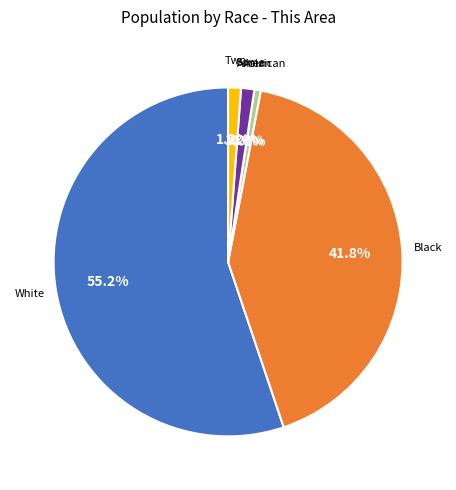

The White alone slice represents 55% of the pie. True or false?

True